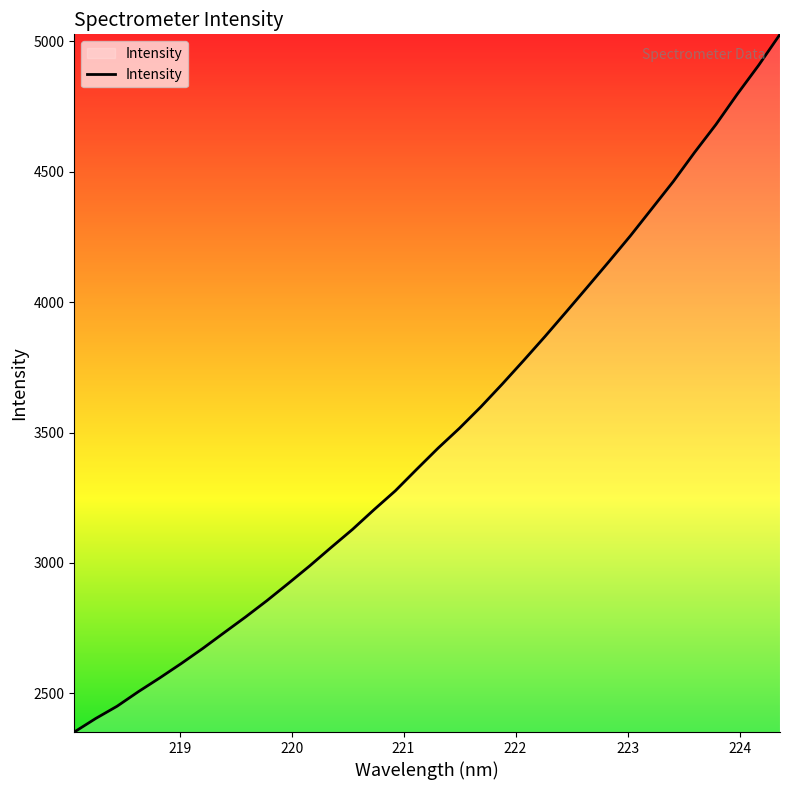

What is the greatest value displayed?

5026.1